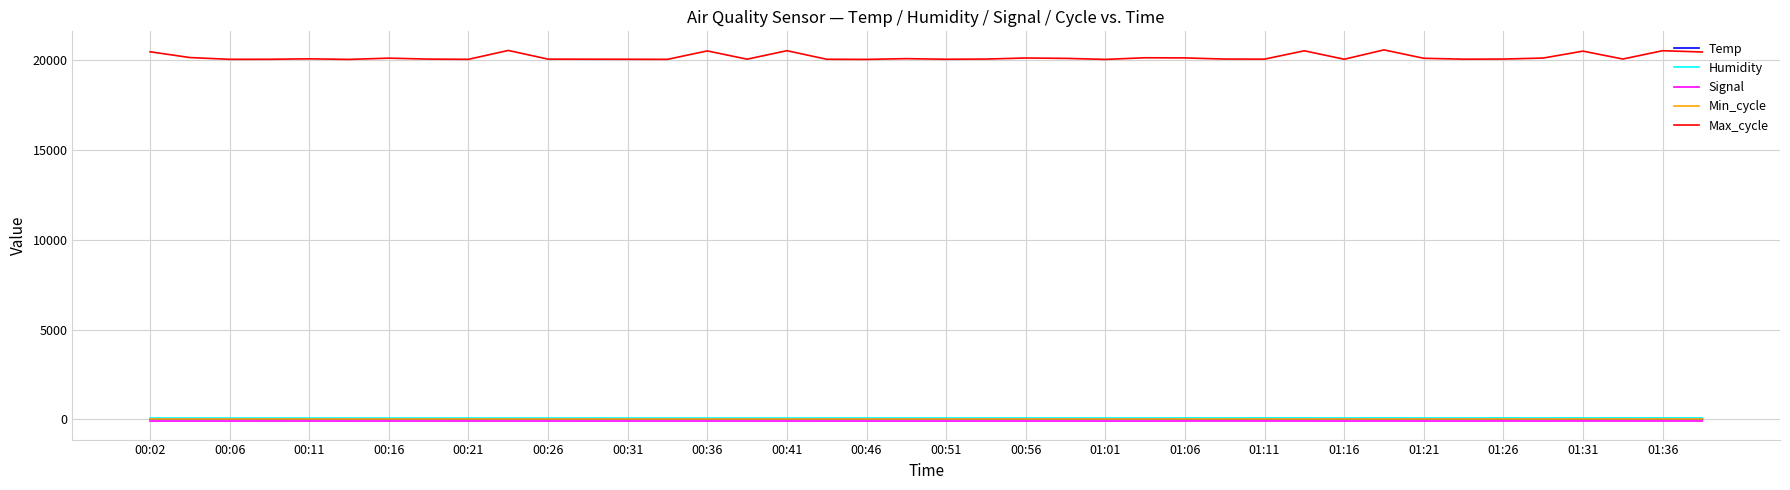

Which series has the largest total across all categories?

Max_cycle